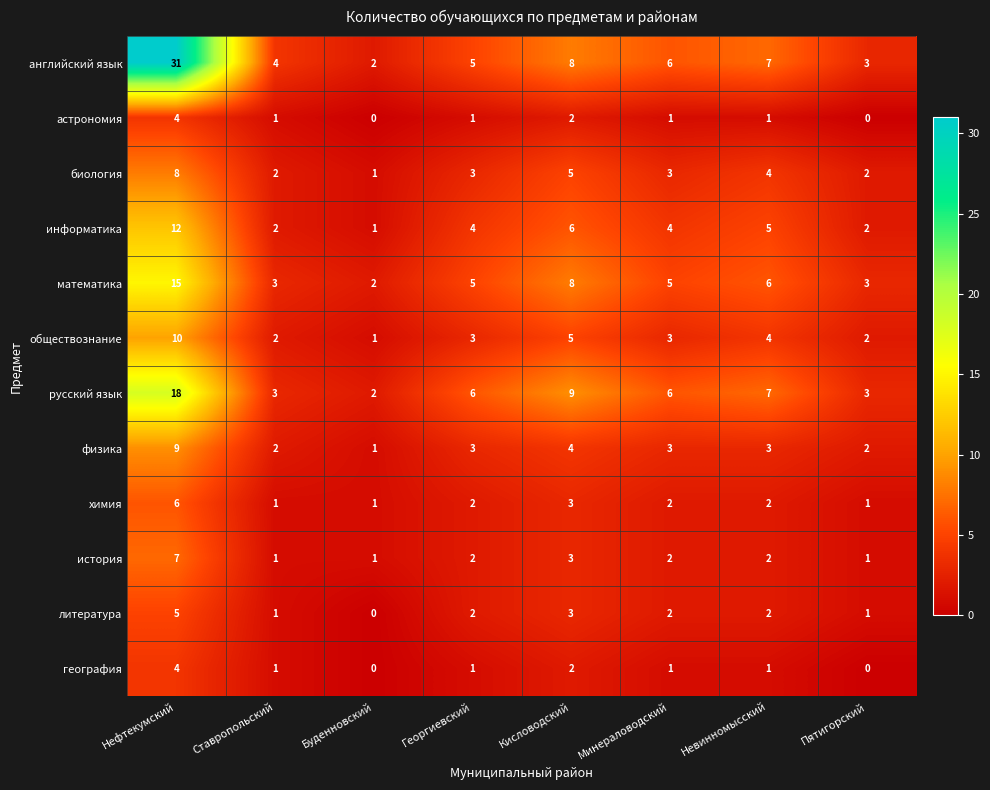

How many categories are shown in the chart?

8